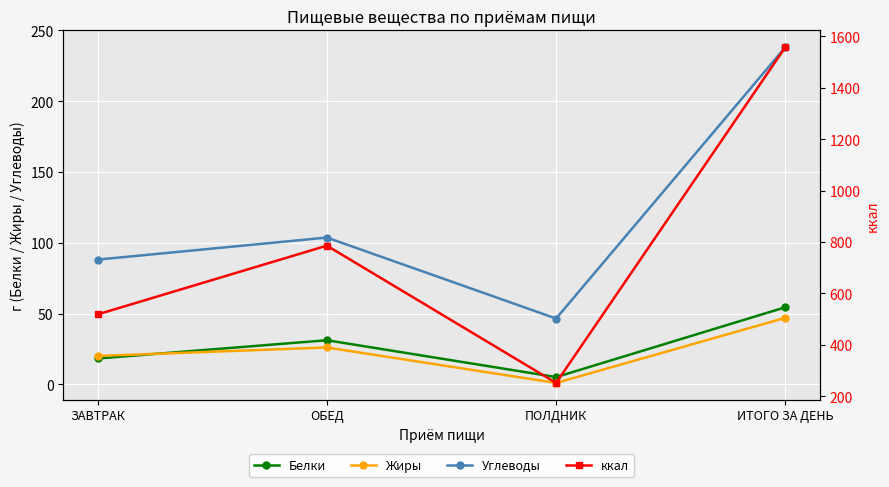

At which label does ккал first exceed 785?

ОБЕД